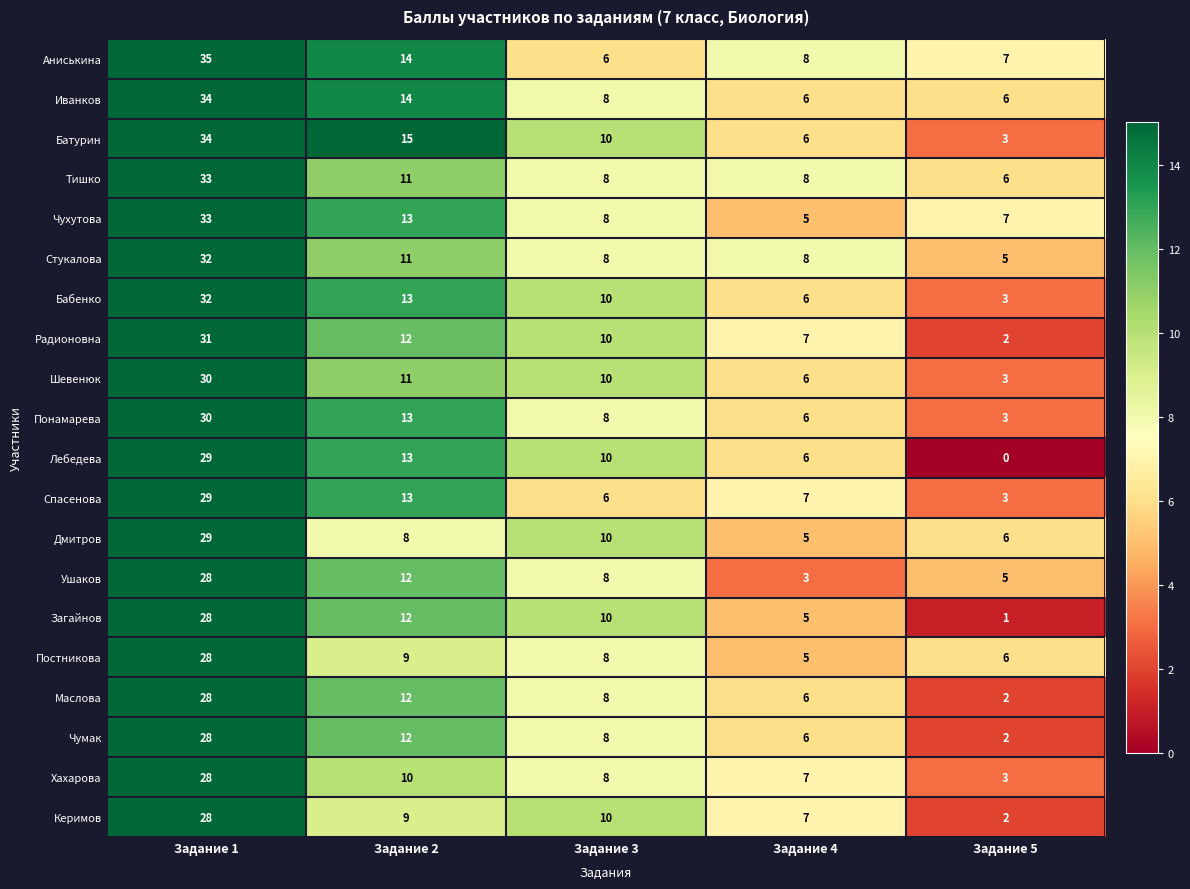

What is the spread (max minus min) of values at Задание 2?

7